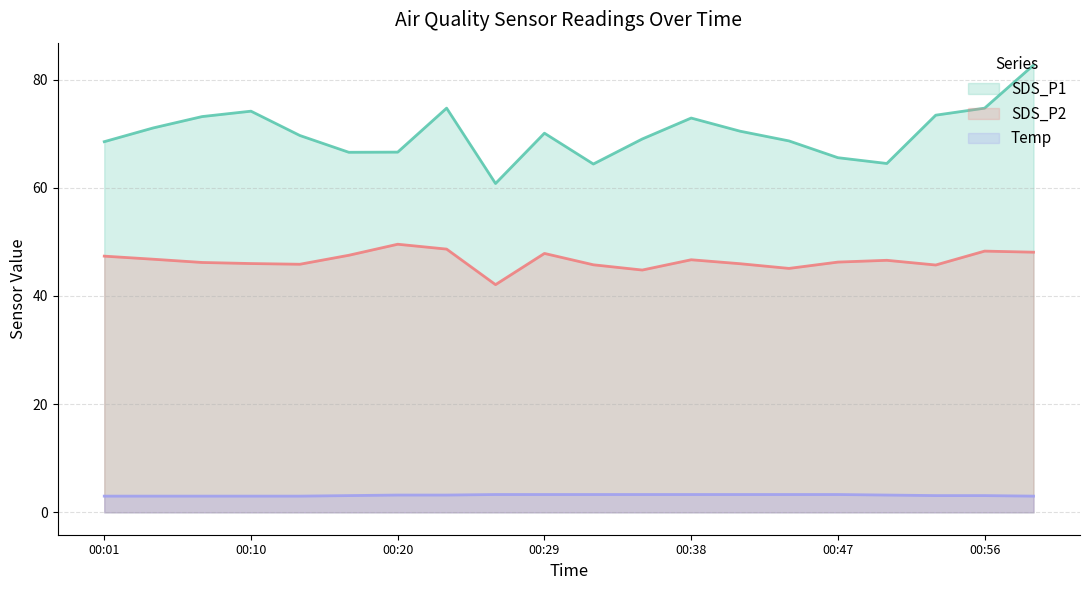

At which category is the sum across all series the highest?

19